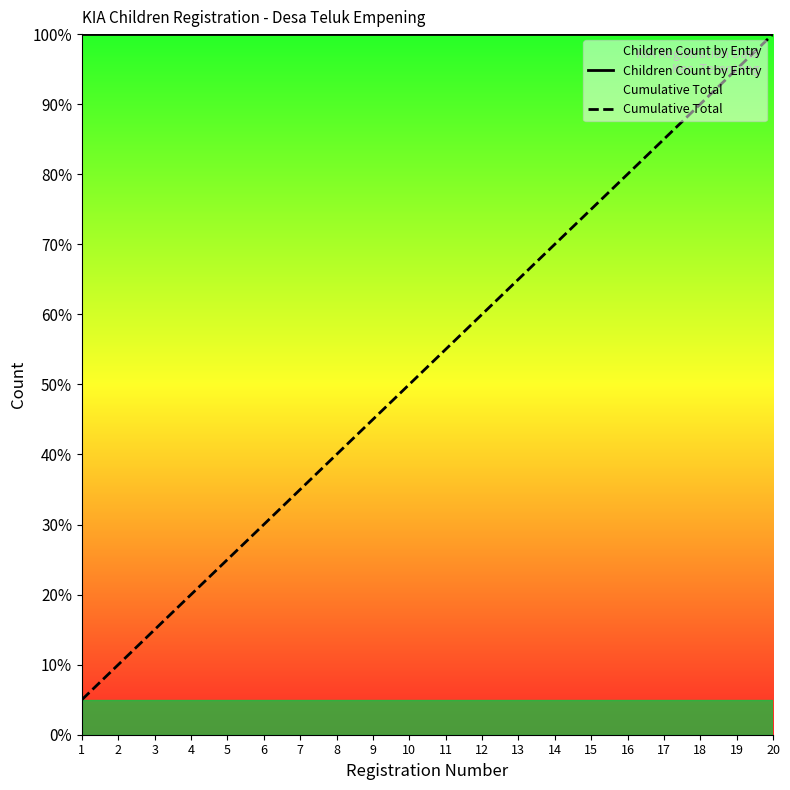

What is the difference between the maximum and minimum values in the Cumulative Total series?

95.0